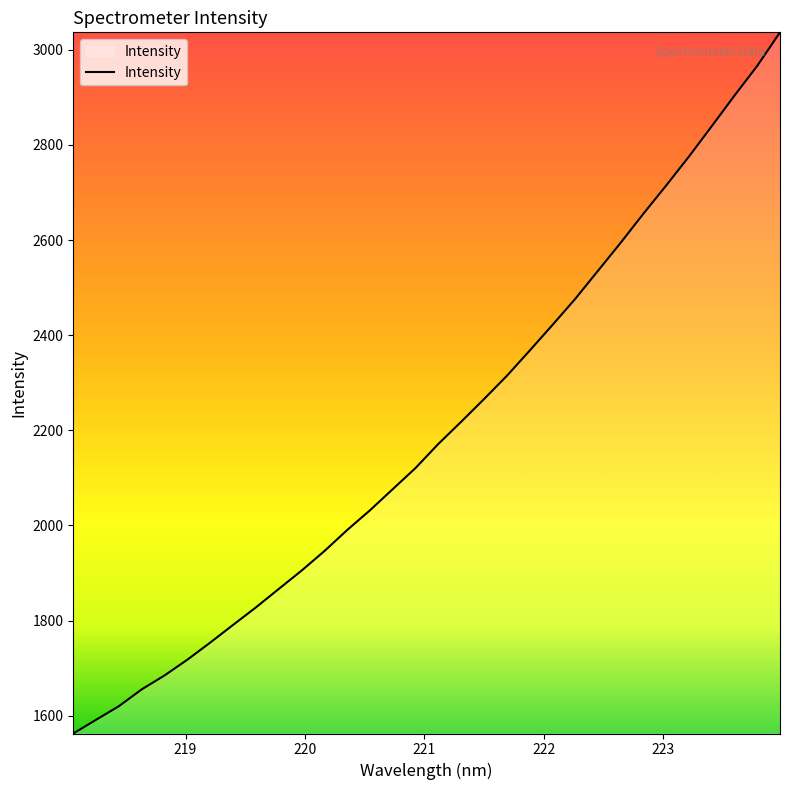

What is the difference between the maximum and minimum values?

1473.7